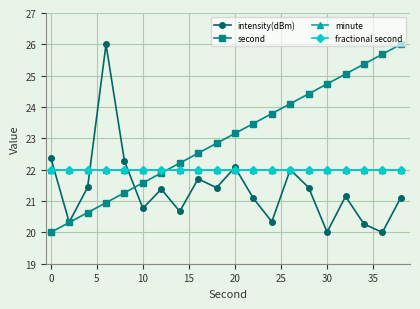

Which series has the largest total across all categories?

second